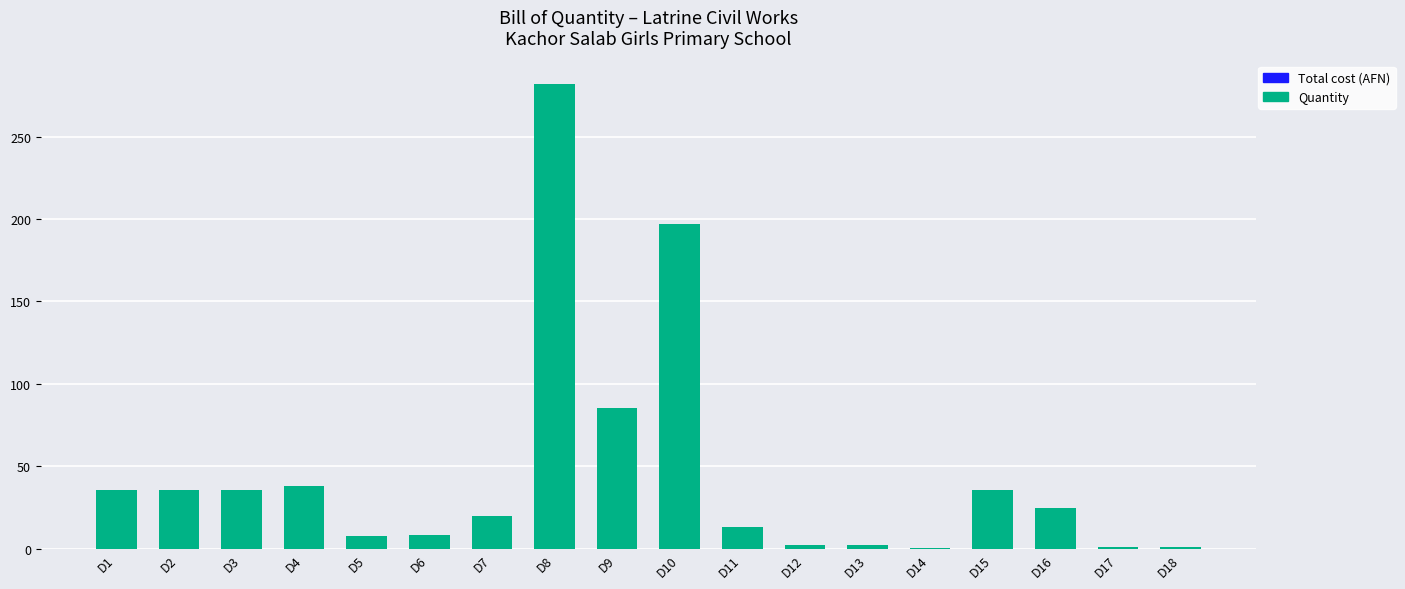

What is the greatest value displayed?

282.0